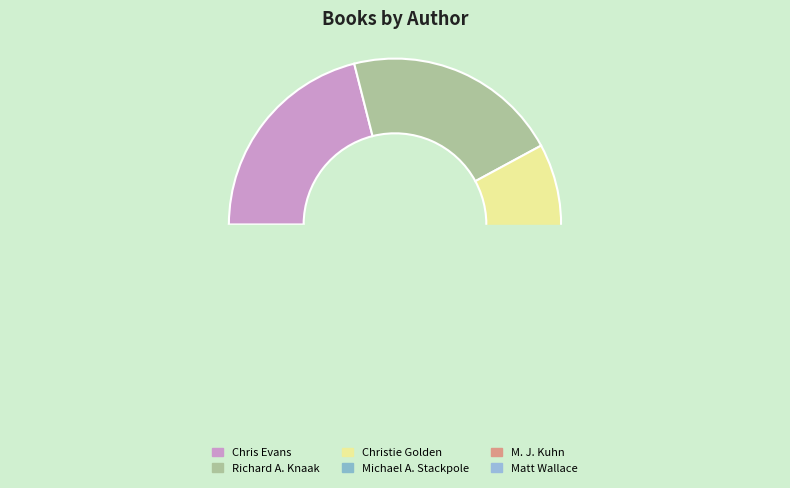

What percentage is the Chris Evans (46195026) slice, to the nearest percent?

21%